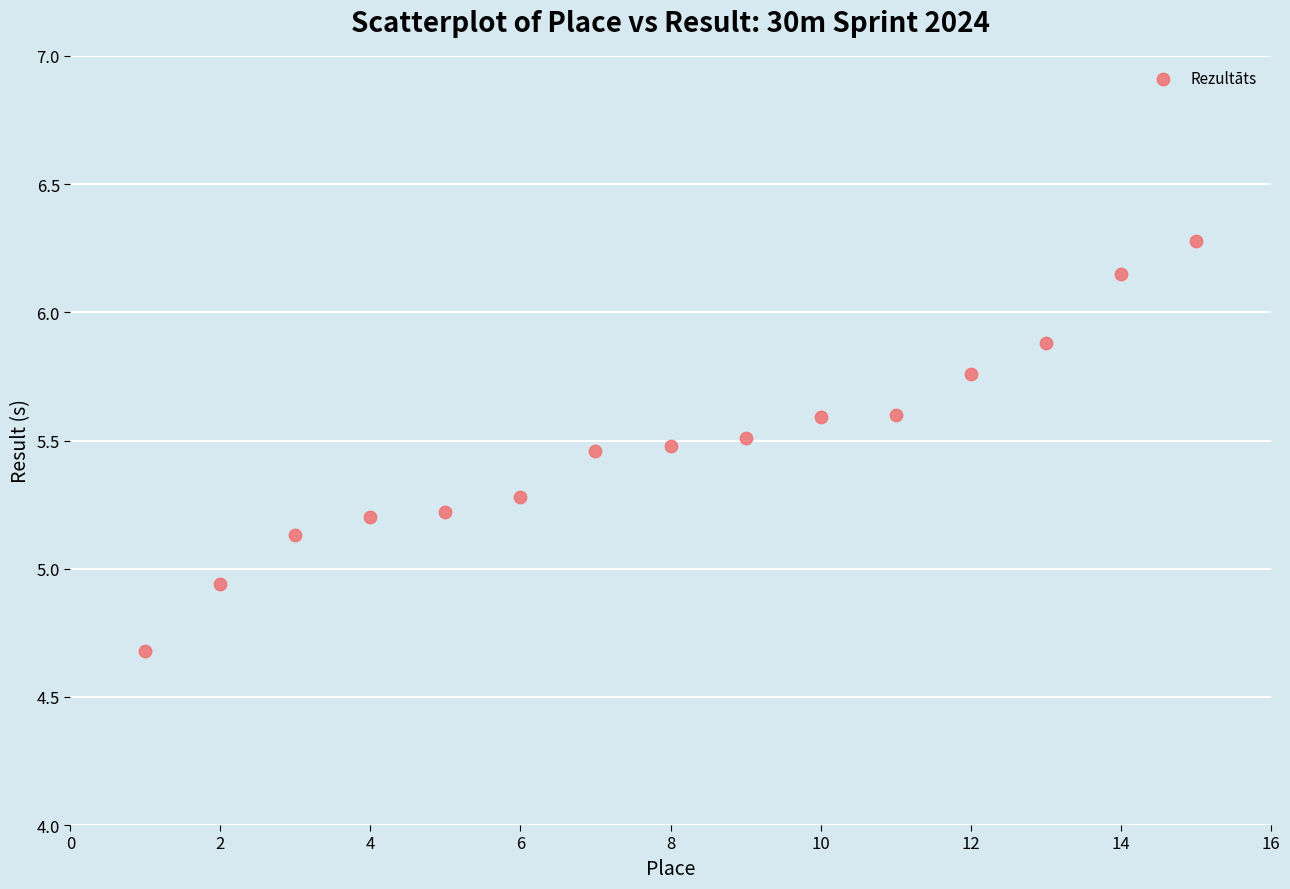

What is the range of Y values (max minus min)?

1.6